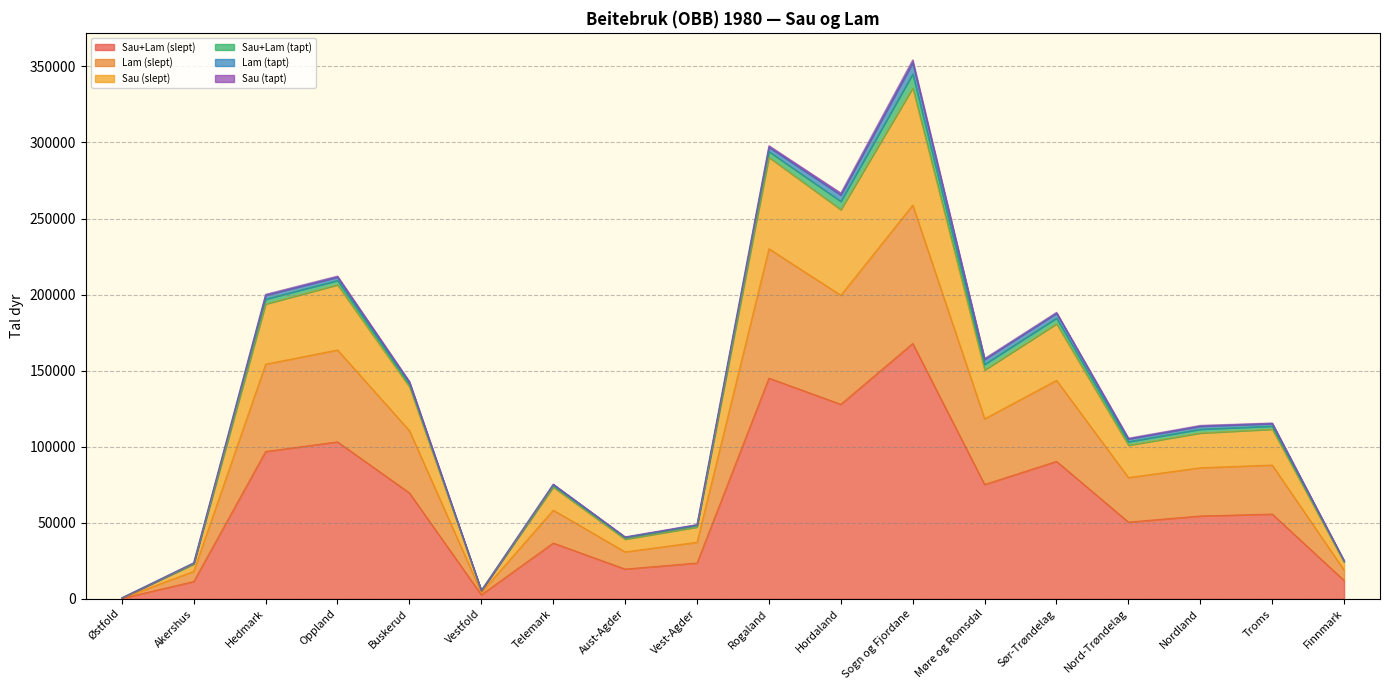

In Sau (slept), how many points are higher than both neighbors (excluding endpoints)?

6